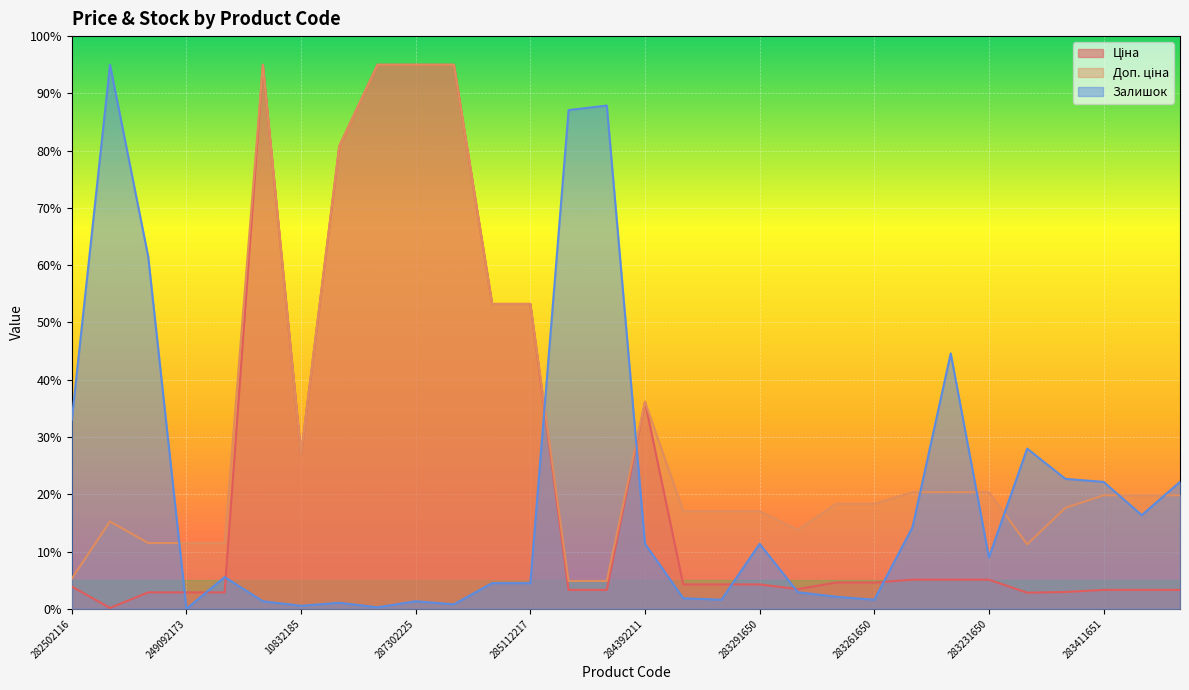

What is the value of the Ціна point at the 25th from the left?

5.1